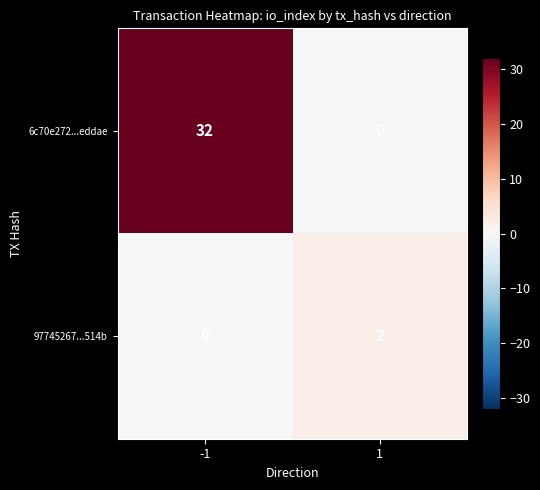

Which series changed the most between -1 and 1?

6c70e272...eddae